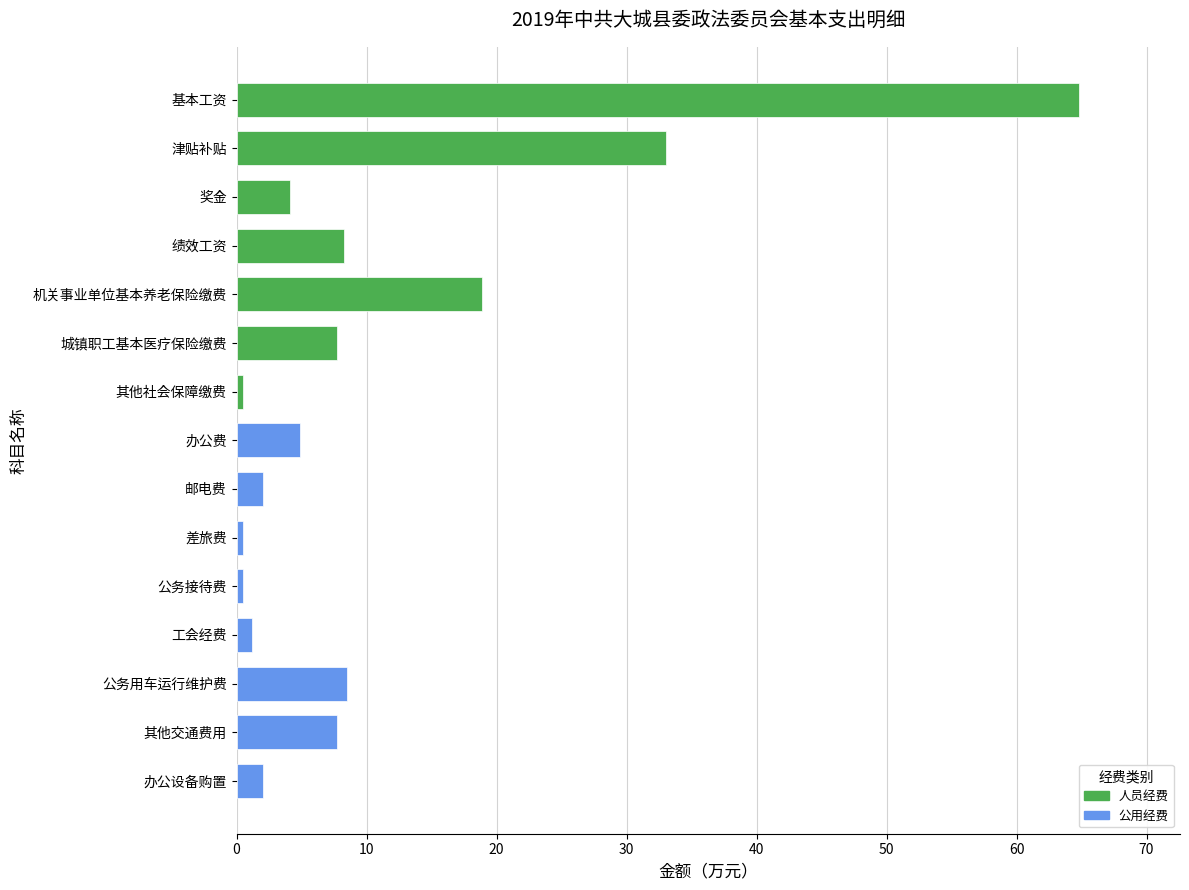

What is the value of the 2nd bar from the top?

33.0